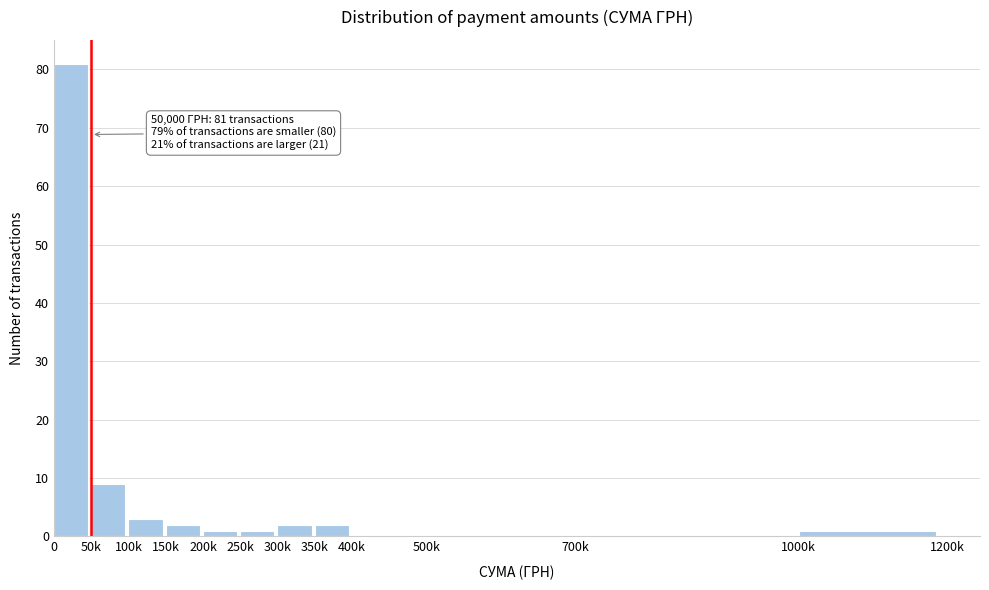

Reading left to right, what are all the values shown in this chart?

0=81	50k=9	100k=3	150k=2	200k=1	250k=1	300k=2	350k=2	400k=0	500k=0	700k=0	1000k=1